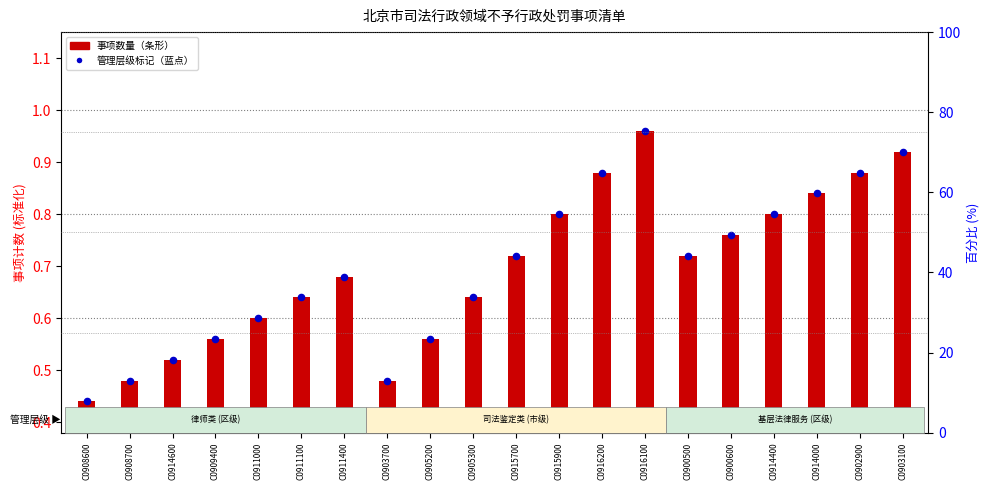

At which category is the sum across all series the highest?

C0916100